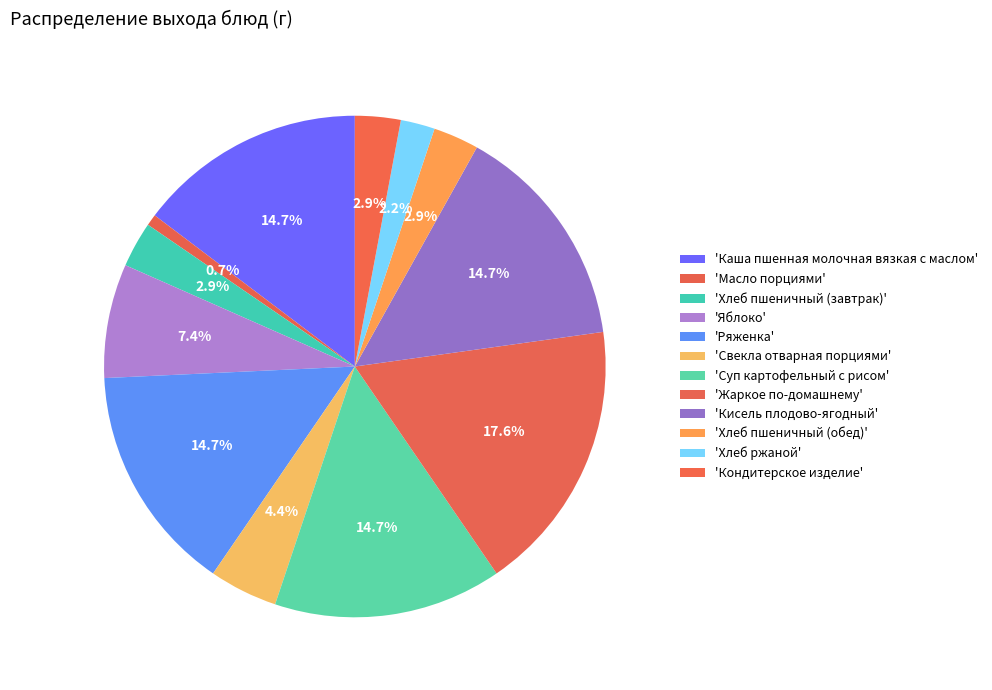

How many slices are in this pie chart?

12